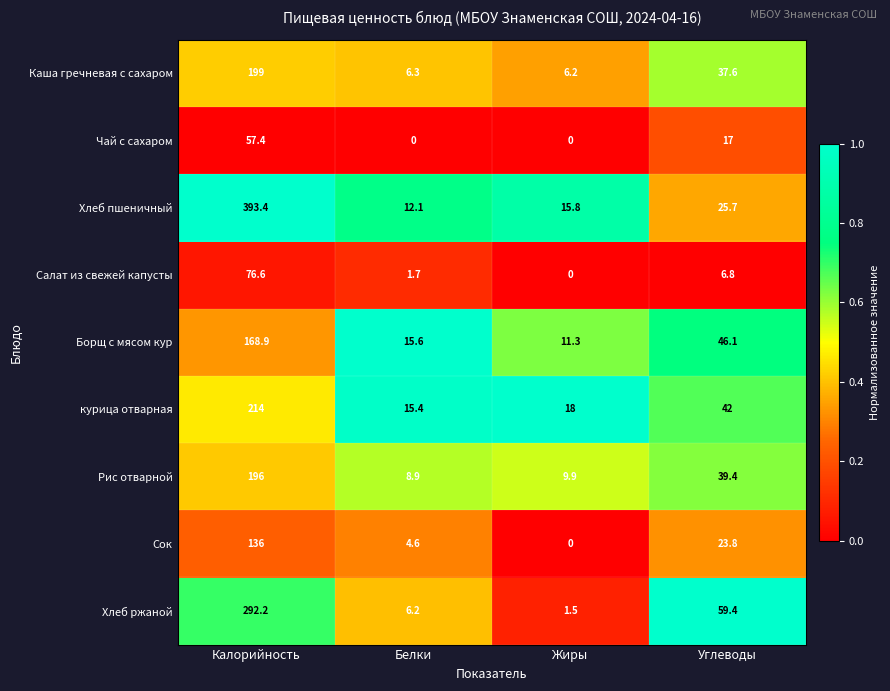

At which label does Каша гречневая с сахаром first exceed 37?

Калорийность